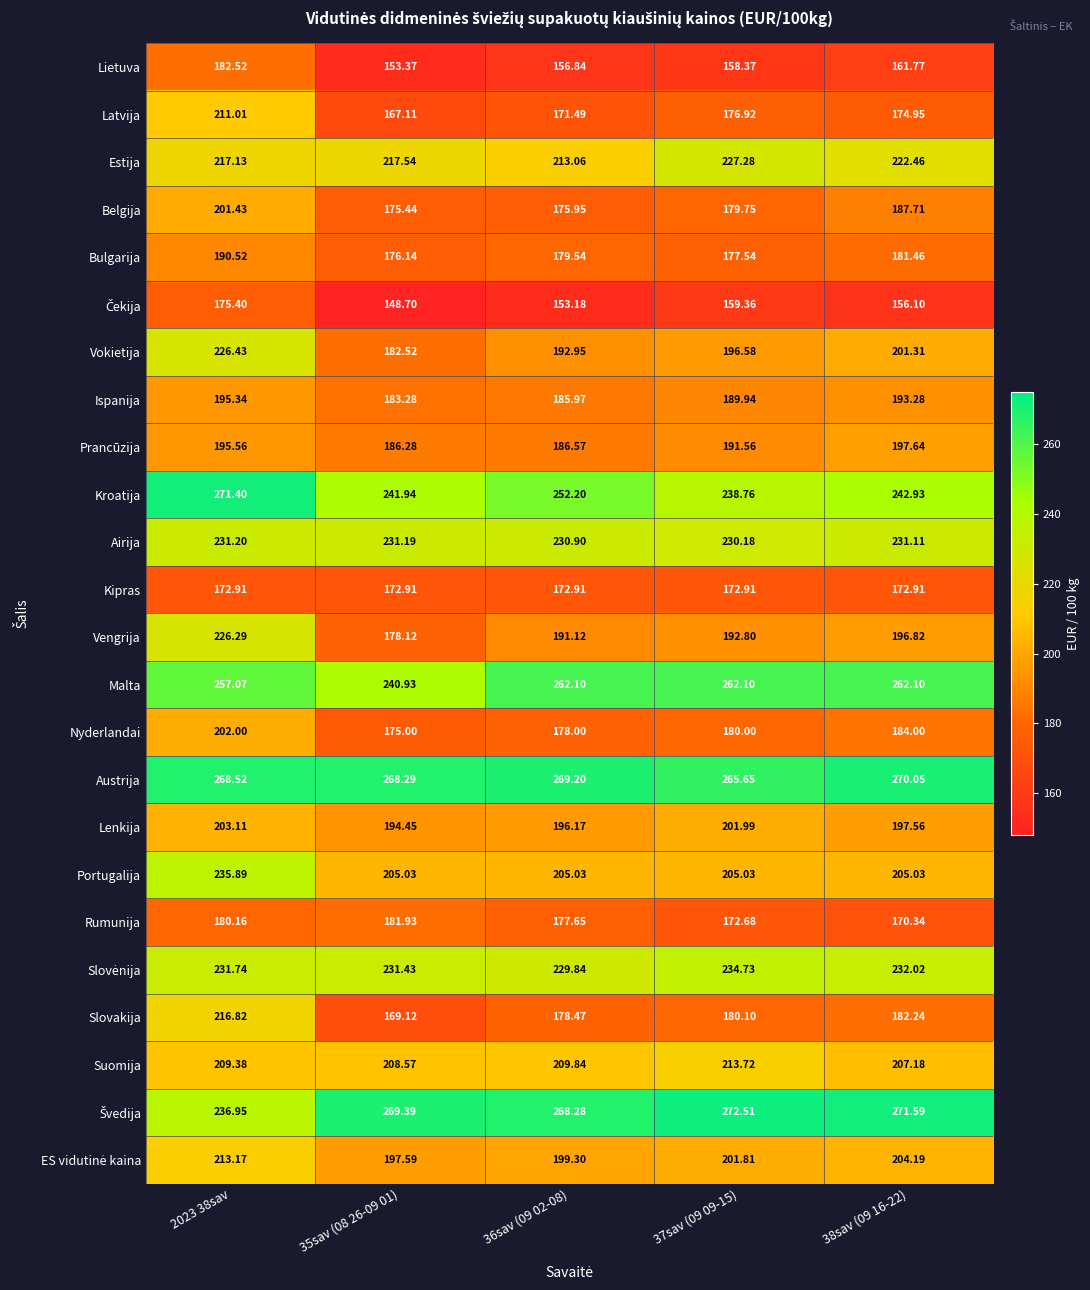

Between 2023 38sav and 36sav (09 02-08), which series saw the biggest shift?

Latvija